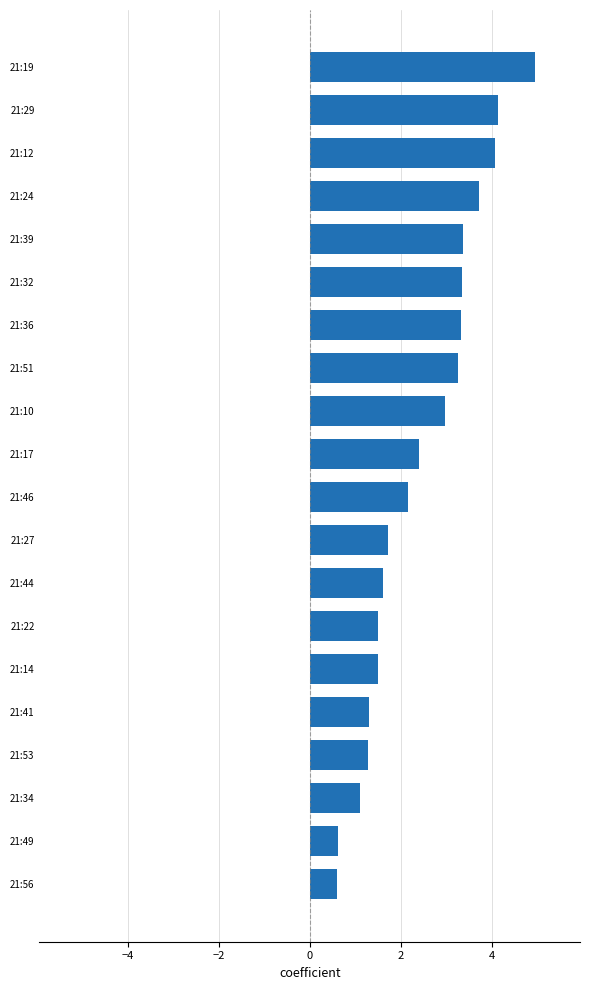

True or false: the data shows 6.4 at 21:29.

False